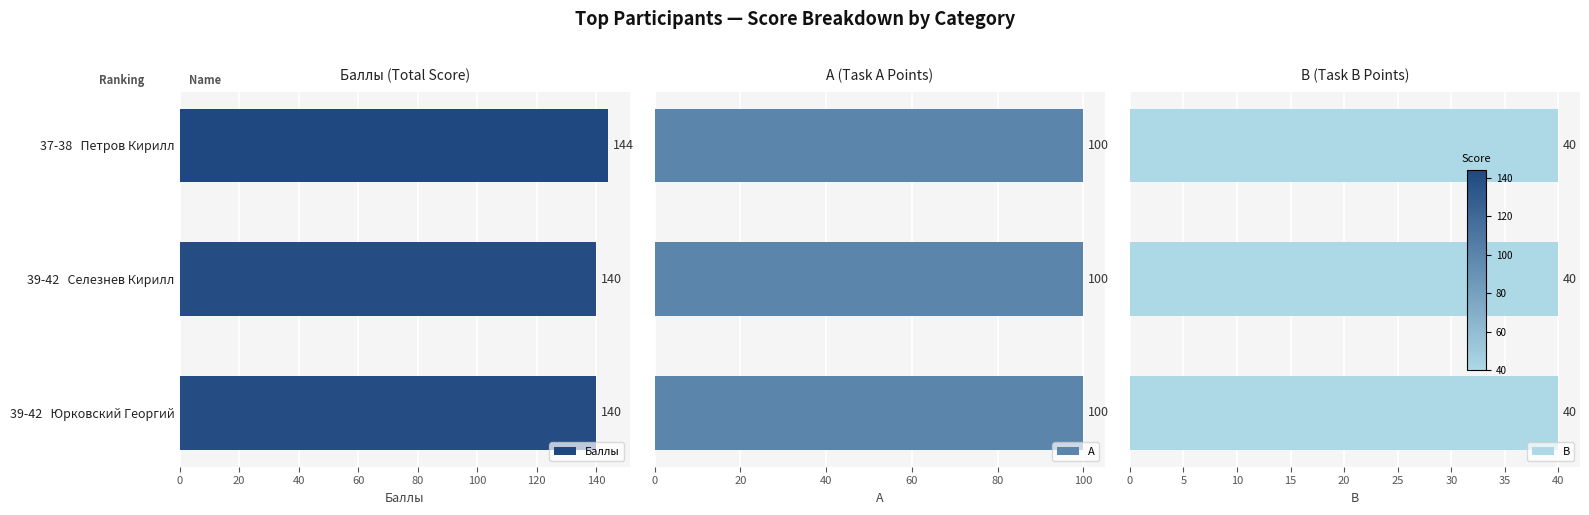

What value does the Баллы series have at 37-38   Петров Кирилл?

144